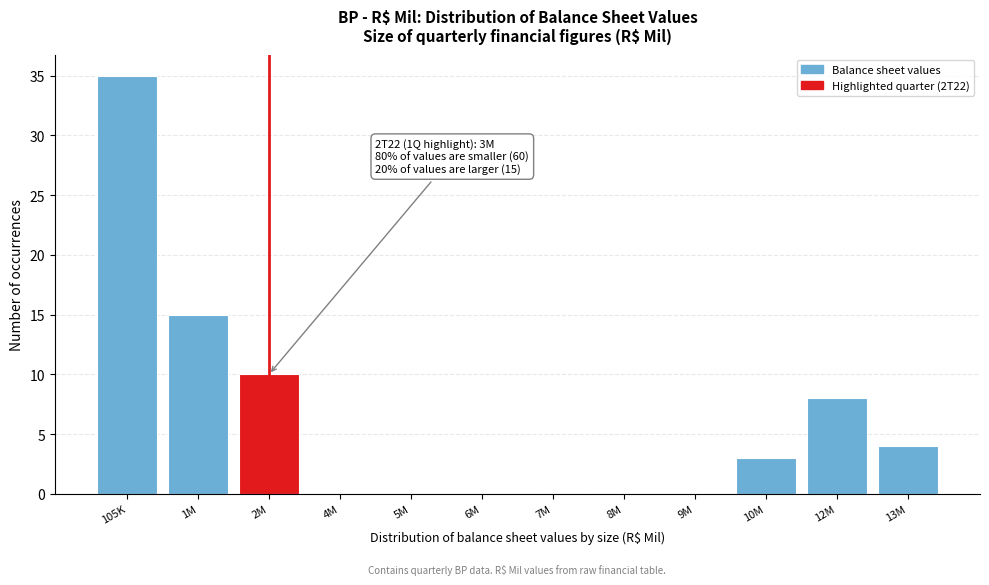

Reading right to left, what are all the values shown in this chart?

13M=4	12M=8	10M=3	9M=0	8M=0	7M=0	6M=0	5M=0	4M=0	2M=10	1M=15	105K=35